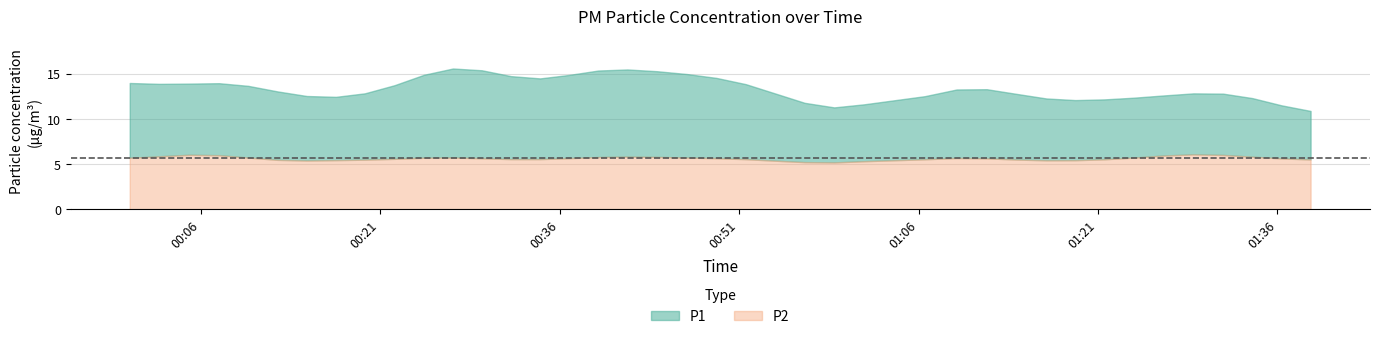

Rank the series at 2023-03-01T01:01:26 from lowest to highest value.

P2, P1